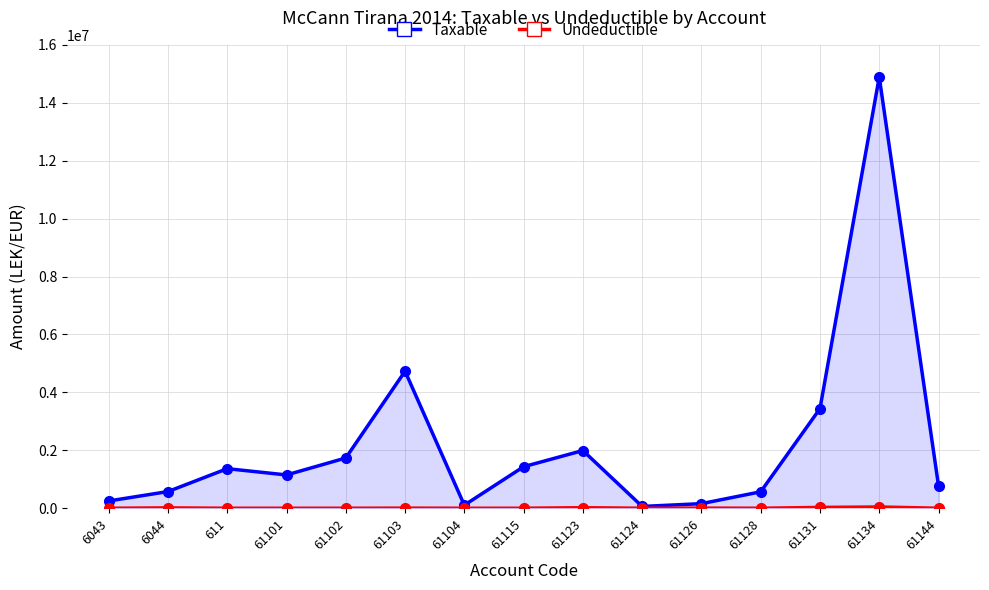

True or false: Undeductible has a value of -15785.9 at 61144.

False